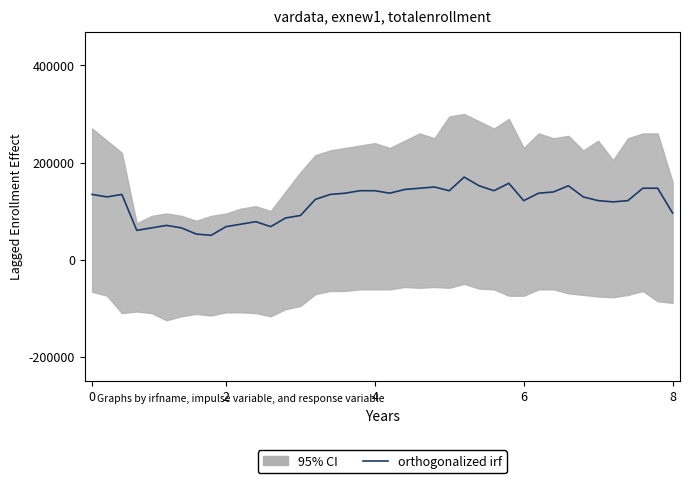

Reading left to right, extract all data points from this chart.

134255.3	129148.9	134255.3	60212.8	65319.1	70425.5	65319.1	52553.2	50000.0	67872.3	72978.7	78085.1	67872.3	85744.7	90851.1	124042.6	134255.3	136808.5	141914.9	141914.9	136808.5	144468.1	147021.3	149574.5	141914.9	170000.0	152127.7	141914.9	157234.0	121489.4	136808.5	139361.7	152127.7	129148.9	121489.4	118936.2	121489.4	147021.3	147021.3	95957.4